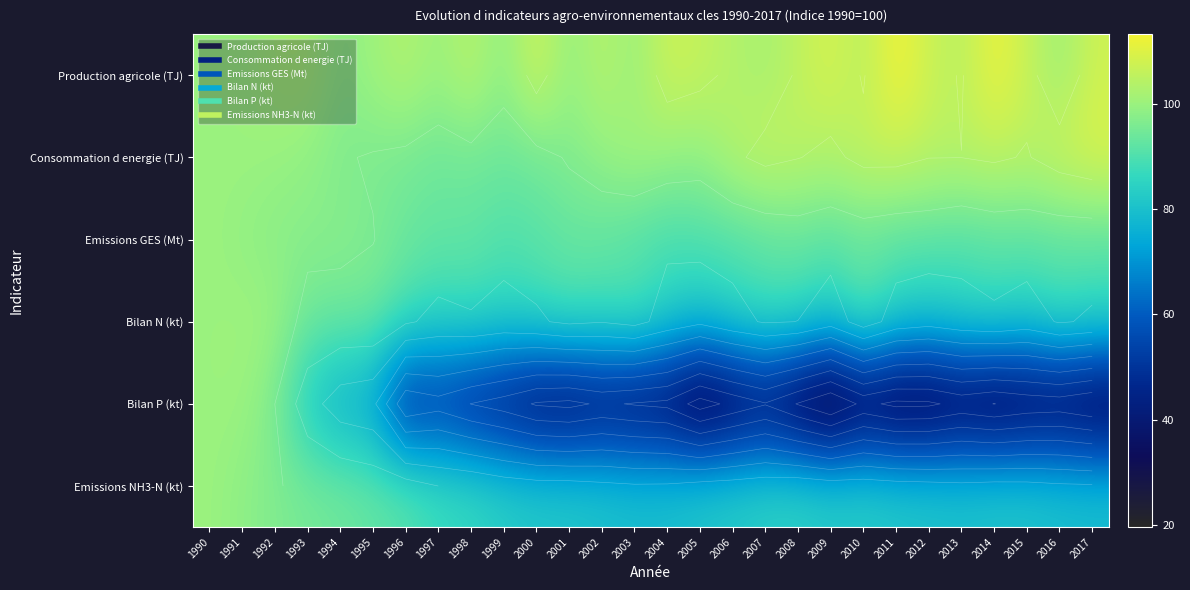

Which has a higher value, 1990 or 2002?

2002